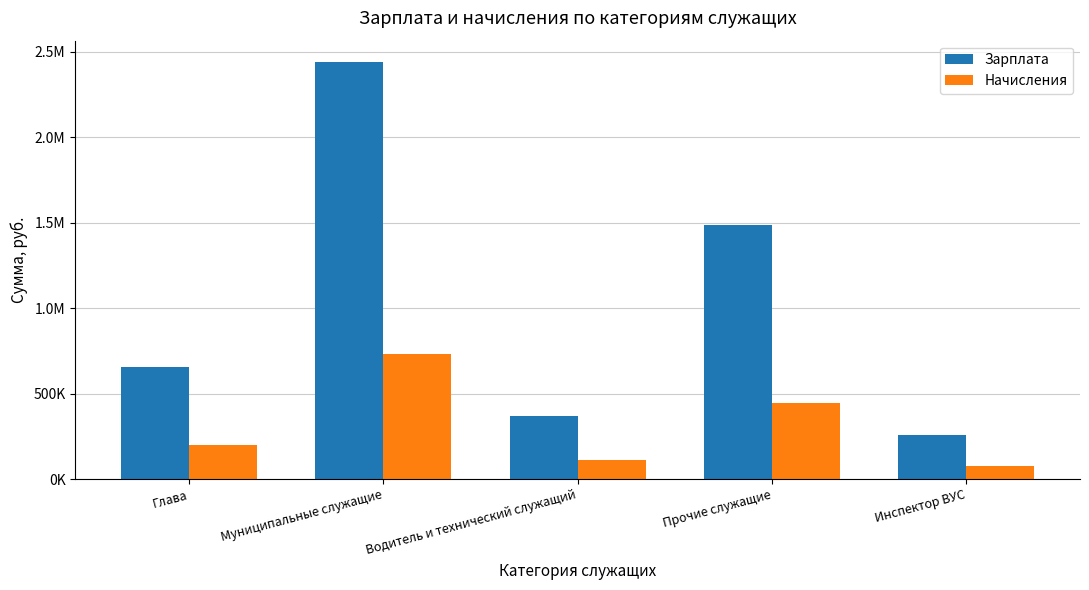

Are the bars horizontal?

No